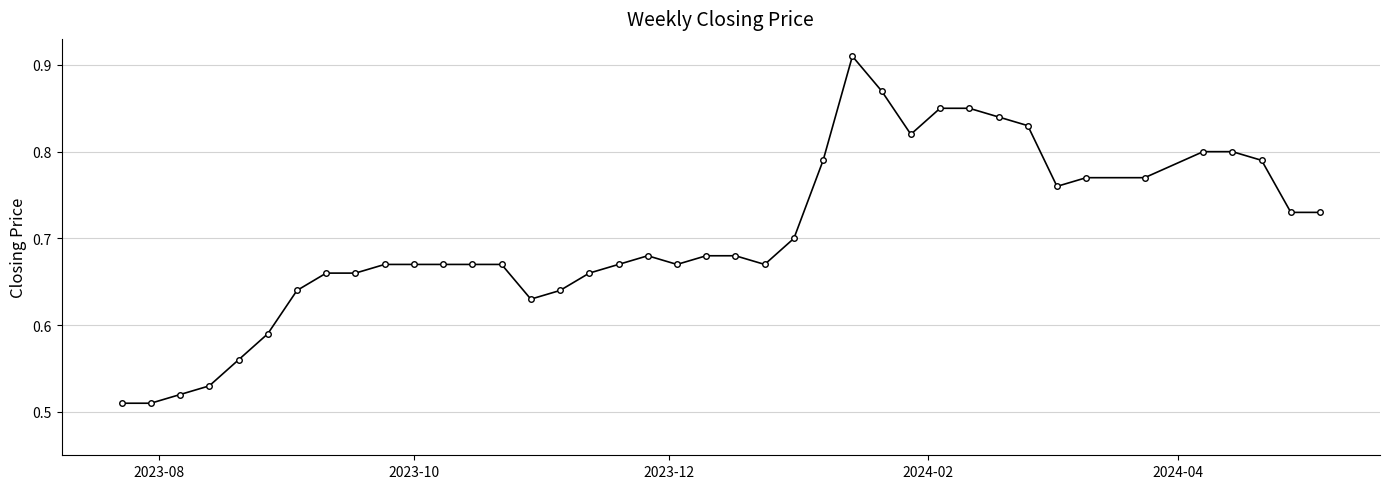

How many values are between 0 and 1?

40